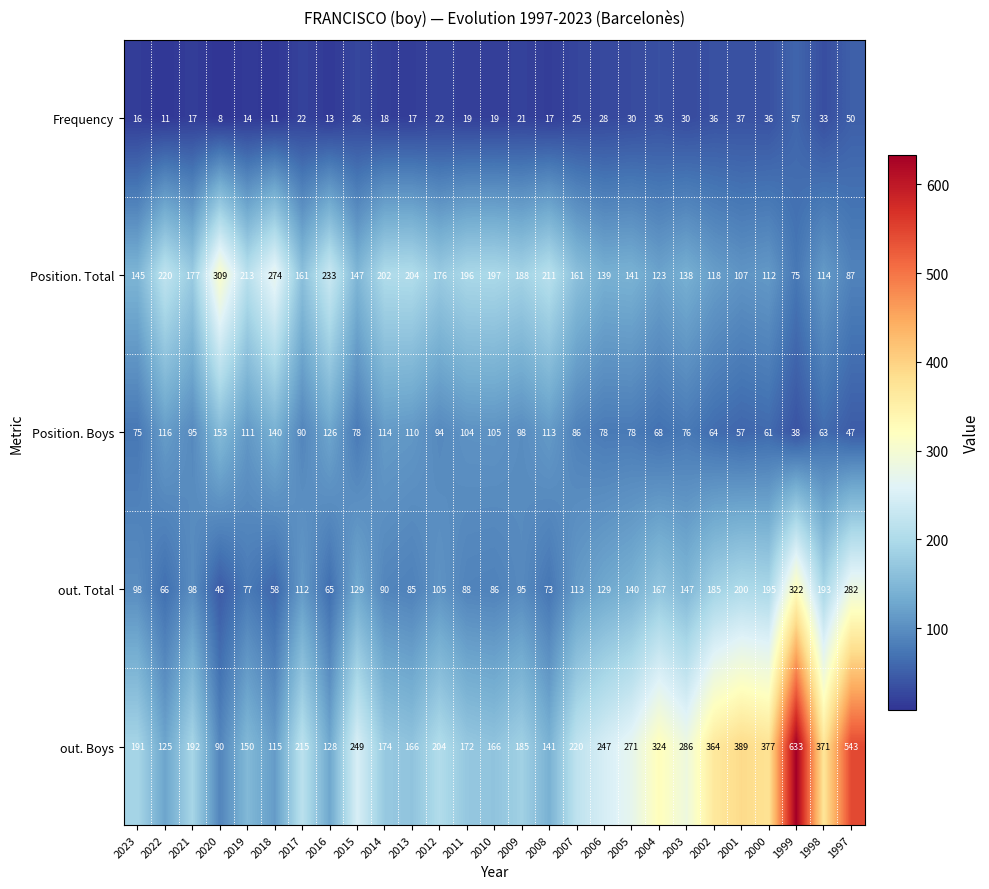

Where is Frequency nearest to the value 32?

1998